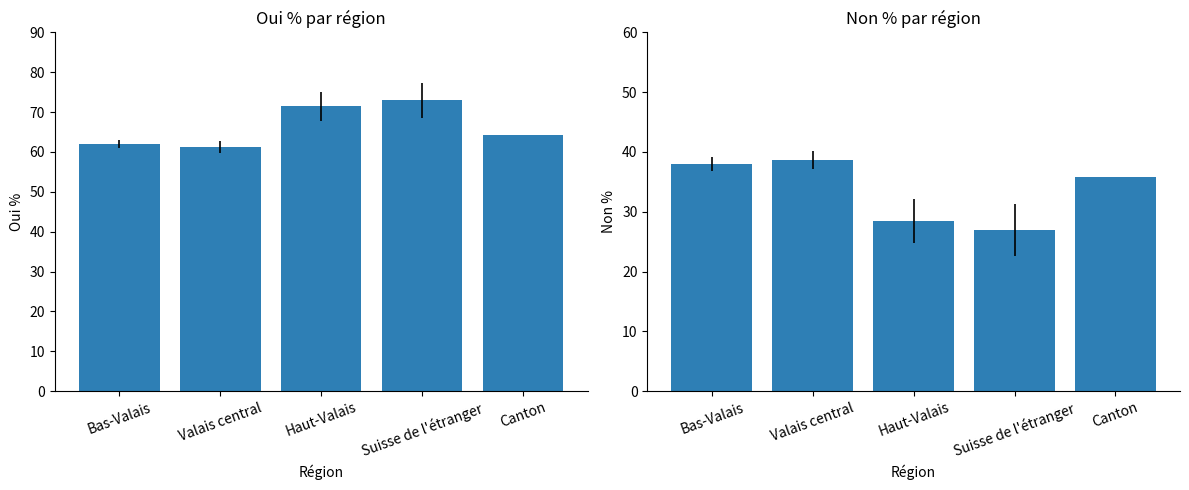

Read the Non % value at Valais central.

38.7